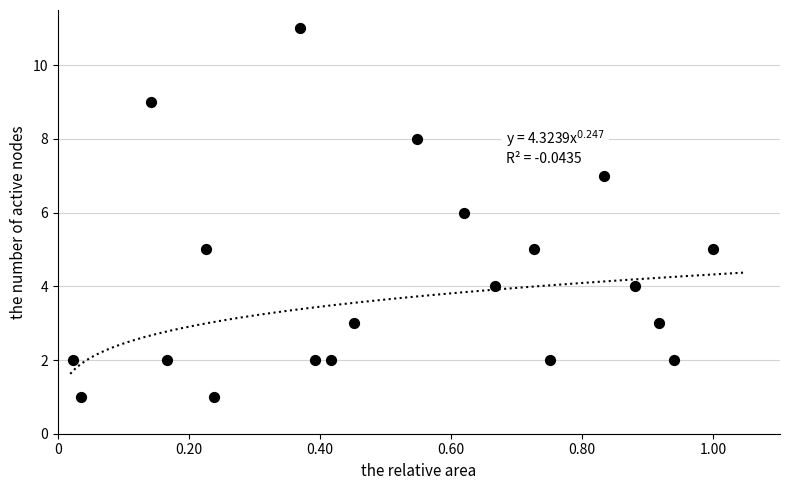

What is the range of Y values (max minus min)?

10